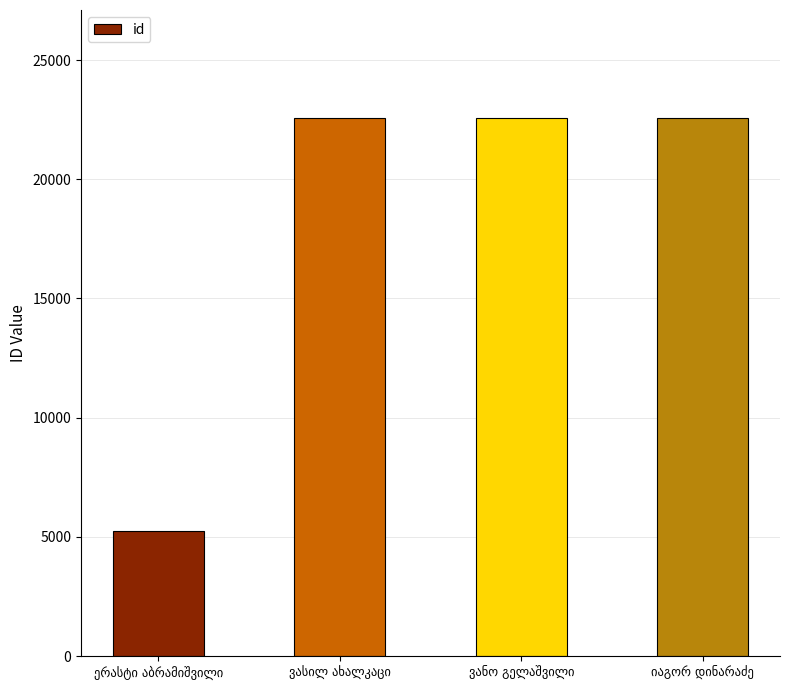

What is the value of the 3rd bar from the left?

22583